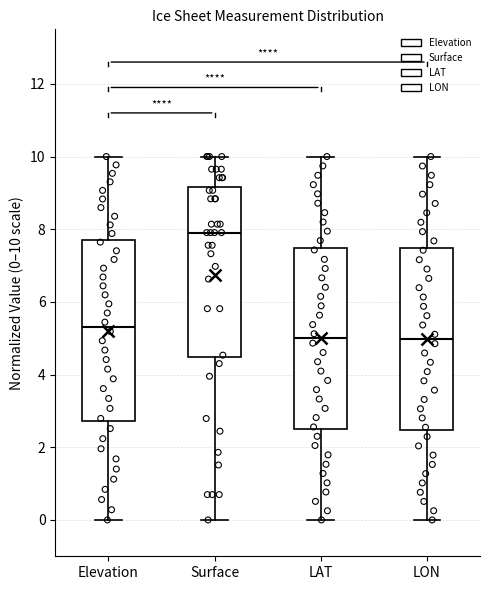

Reading left to right, transcribe this box plot: for each box, give where its median line is, the range the box spans, and where its two whiskers end, as read against the y-axis. The values are not printed on the chart, so give them approximately, as read against the axis.

Elevation: median 5.4, box 2.8 to 7.8, whiskers 0.0 to 10.0
Surface: median 8.0, box 4.4 to 9.2, whiskers 0.0 to 10.0
LAT: median 5.0, box 2.4 to 7.4, whiskers 0.0 to 10.0
LON: median 5.0, box 2.4 to 7.4, whiskers 0.0 to 10.0